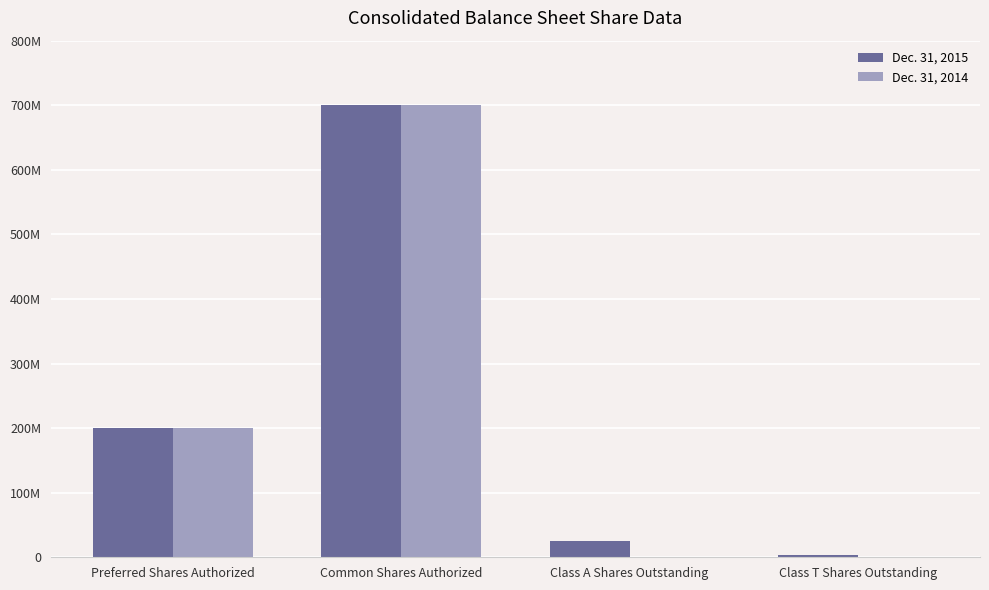

What position from the right is Preferred Shares Authorized?

4